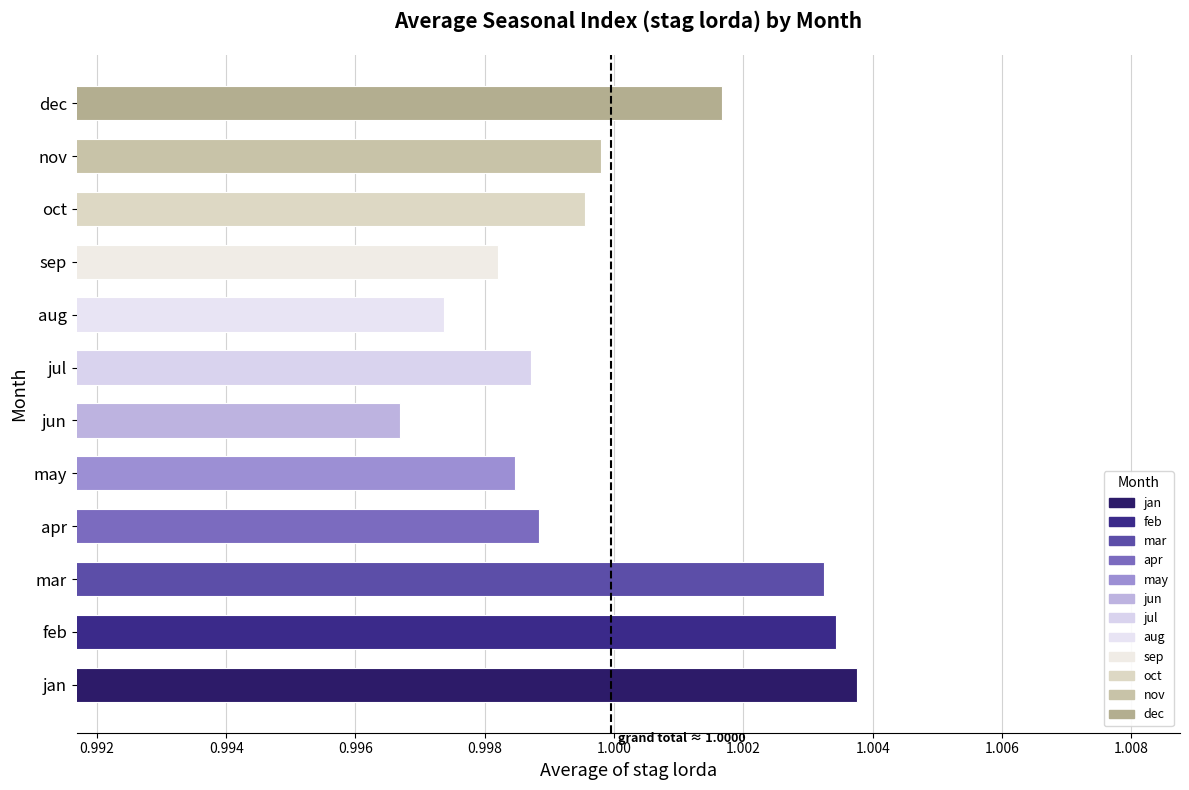

Are the bars grouped side by side (vs. stacked)?

No